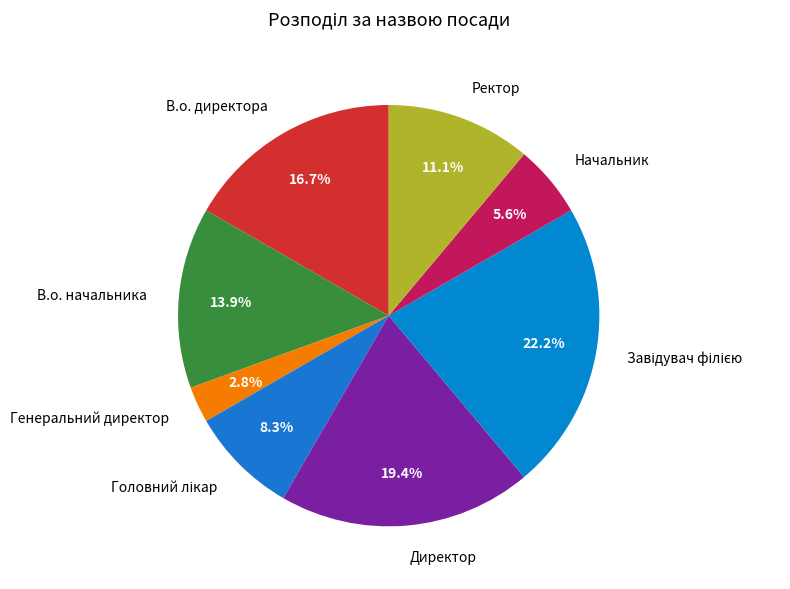

Which slice is the smallest?

Генеральний директор